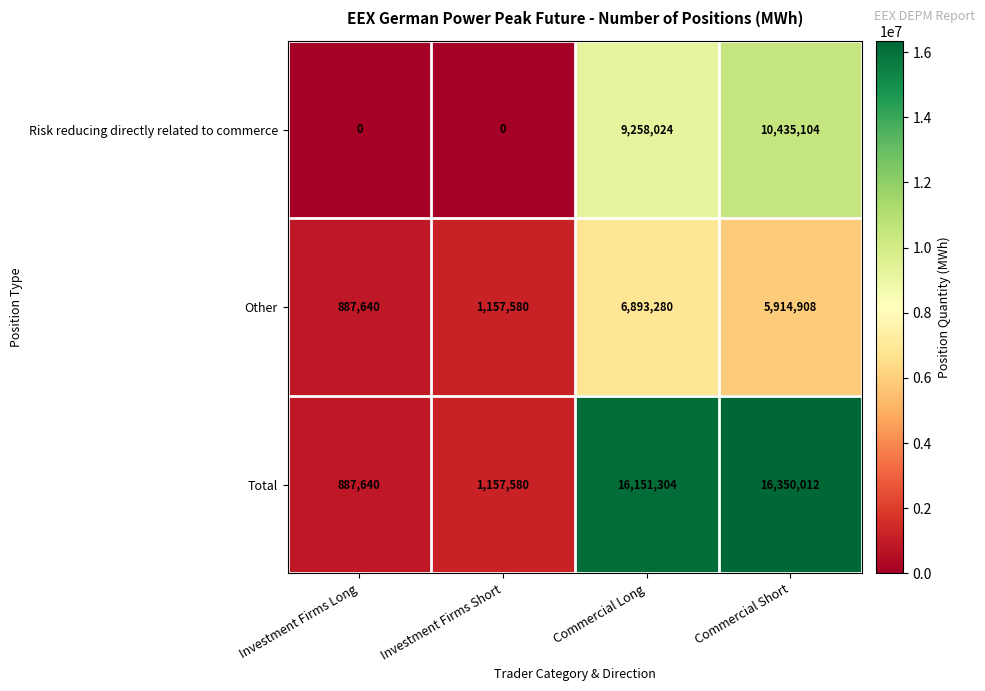

Which category has the highest value across all series?

Commercial Short